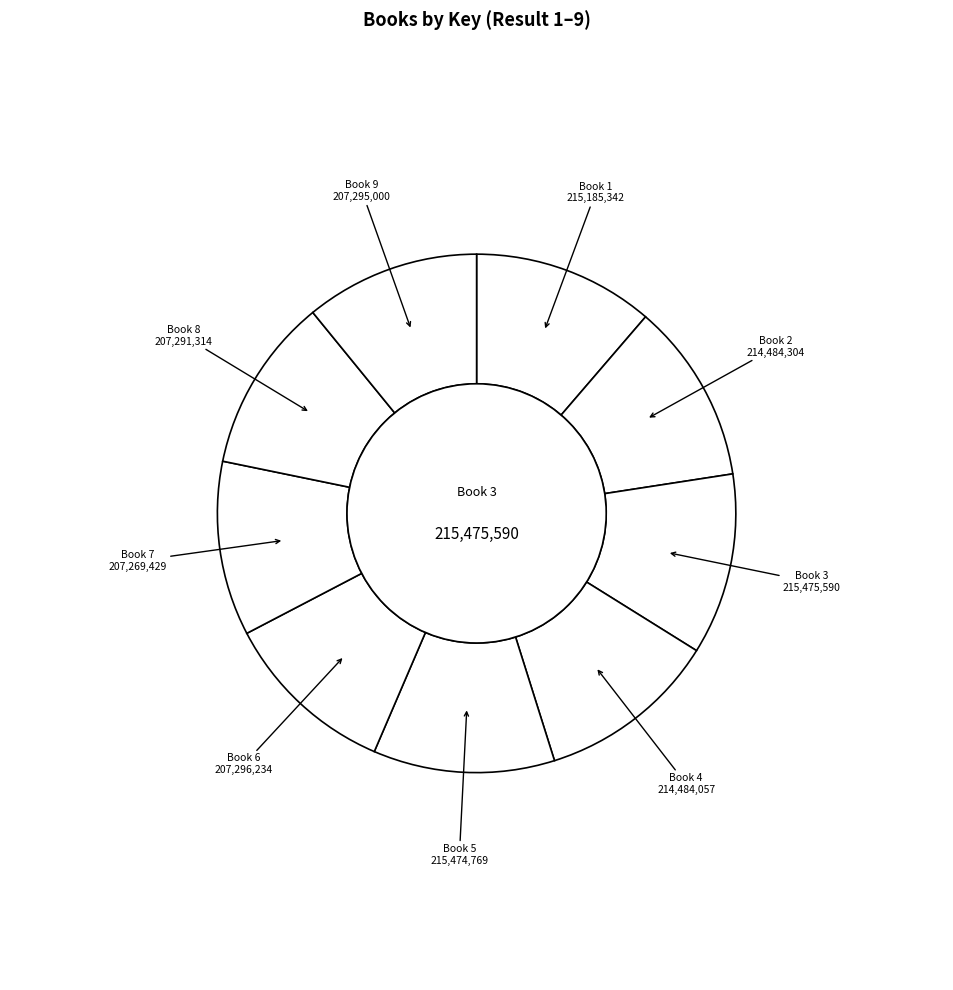

Combined, do Book 3 and Book 9 account for over 50%?

No